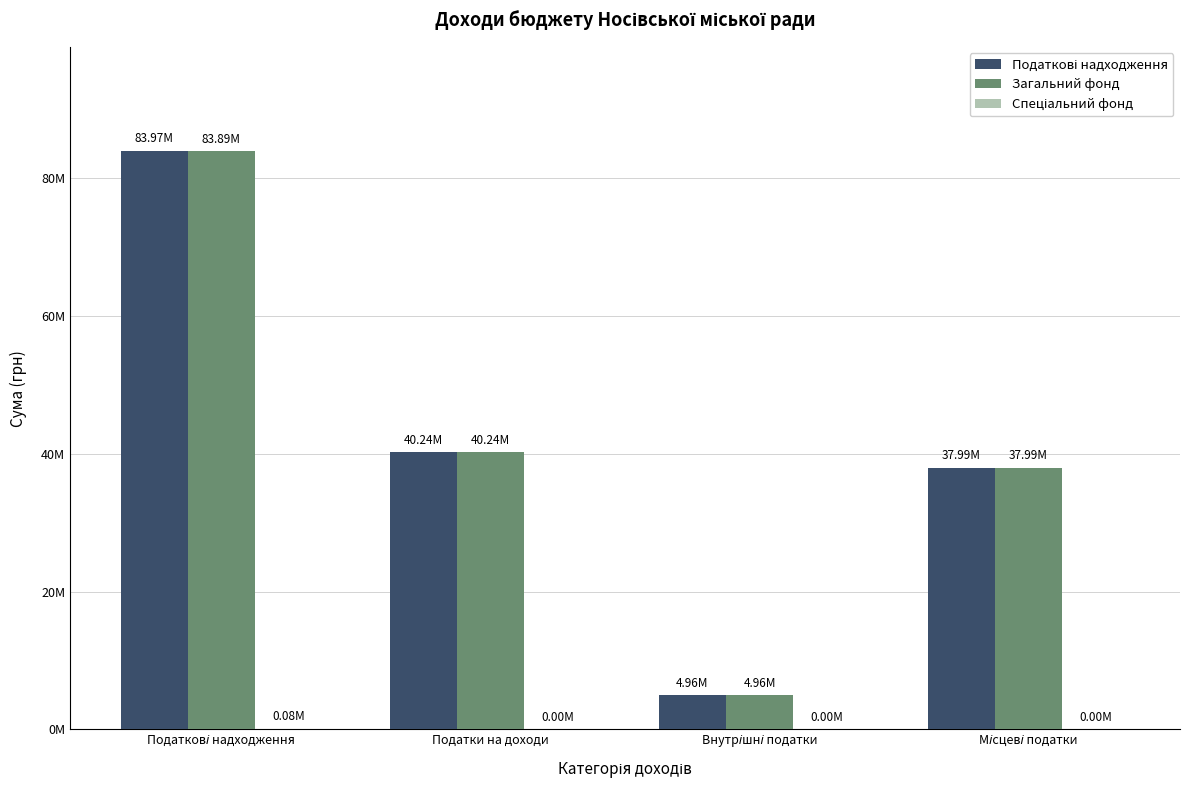

What is the difference between the maximum and second lowest values in the Спеціальний фонд series?

80000